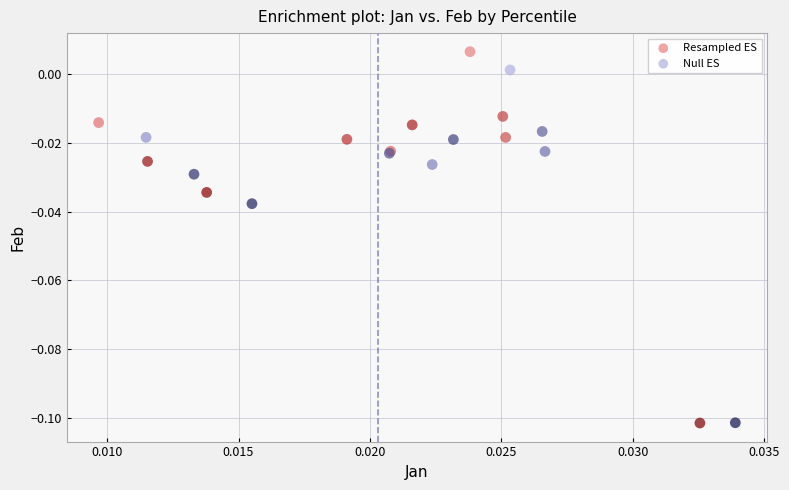

Which series has the widest spread of Y values?

Resampled ES